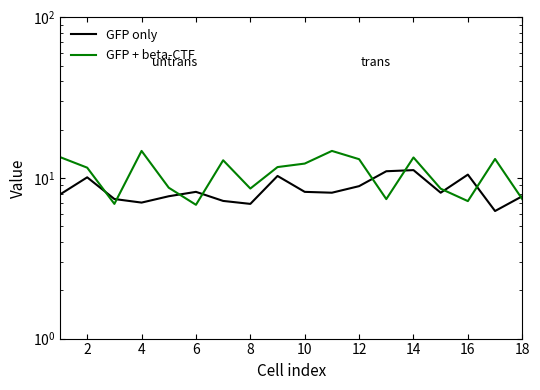

What is the sum of all GFP + beta-CTF values?

192.7